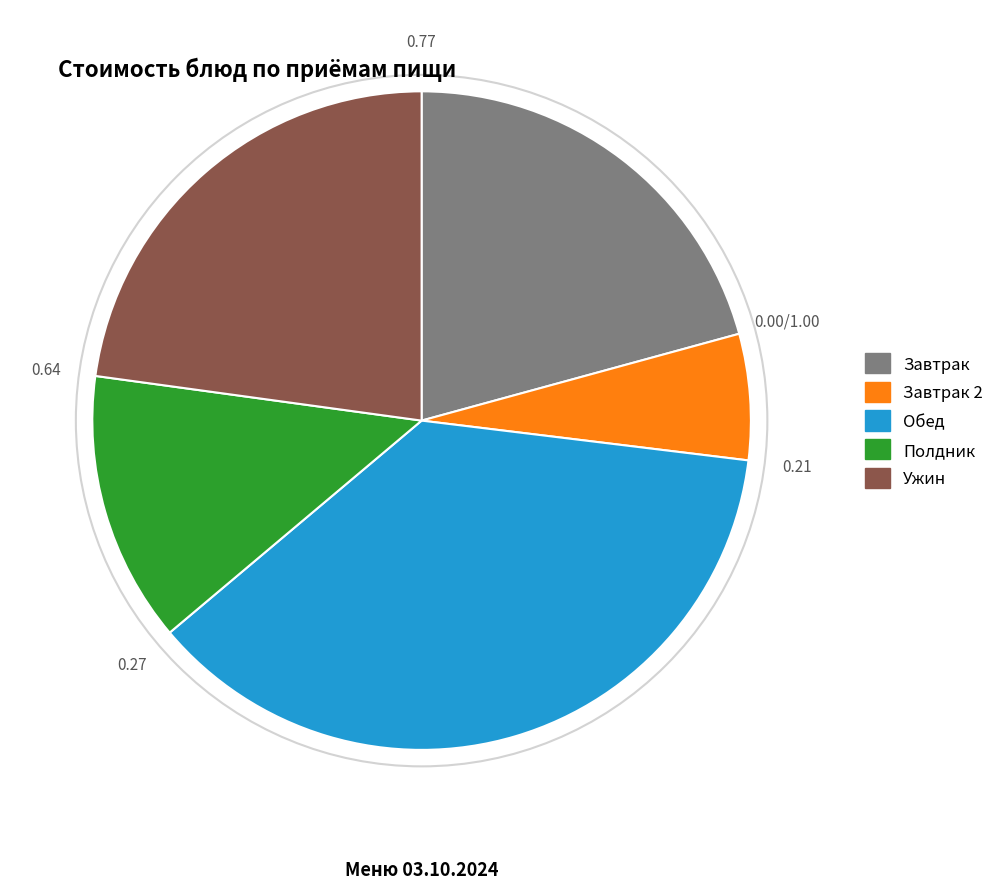

Is there any slice that represents more than half of the pie?

No